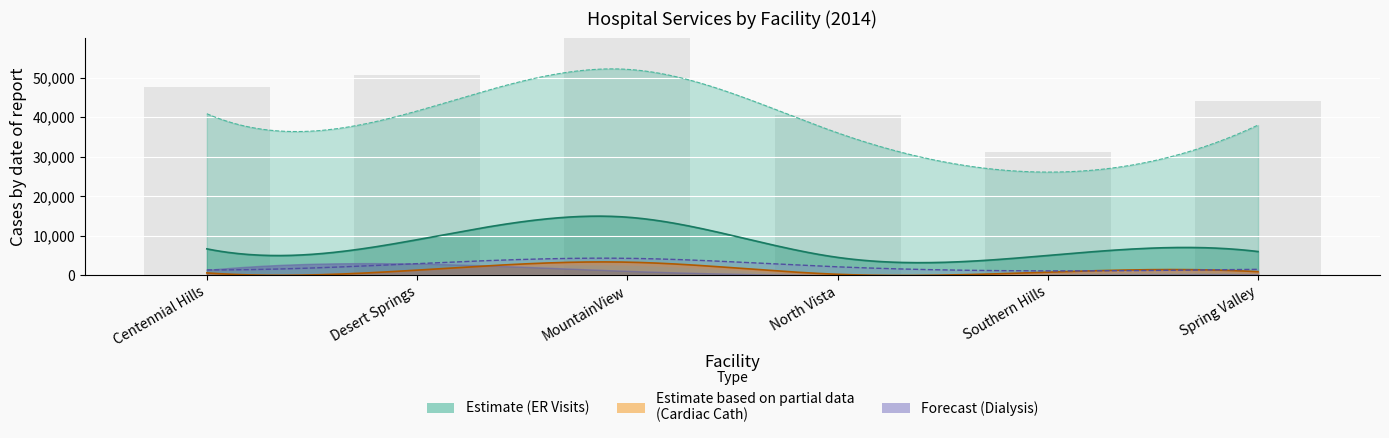

At which label is the value closest to 48945?

Centennial Hills